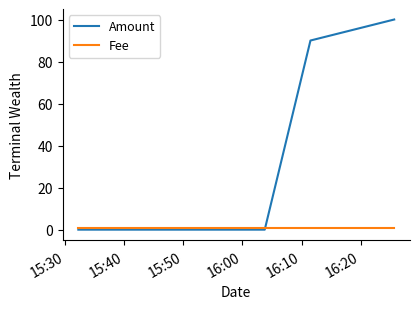

What position from the left is 15:30?

1